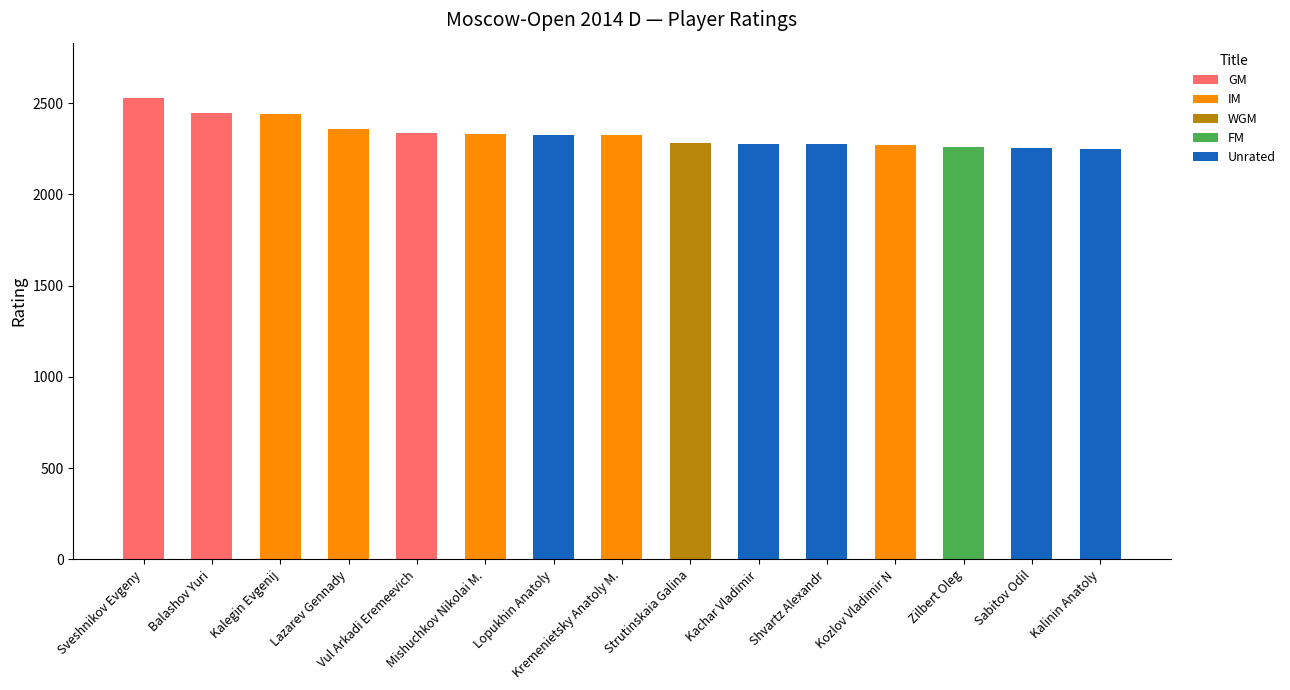

What is the maximum value for GM?

2528